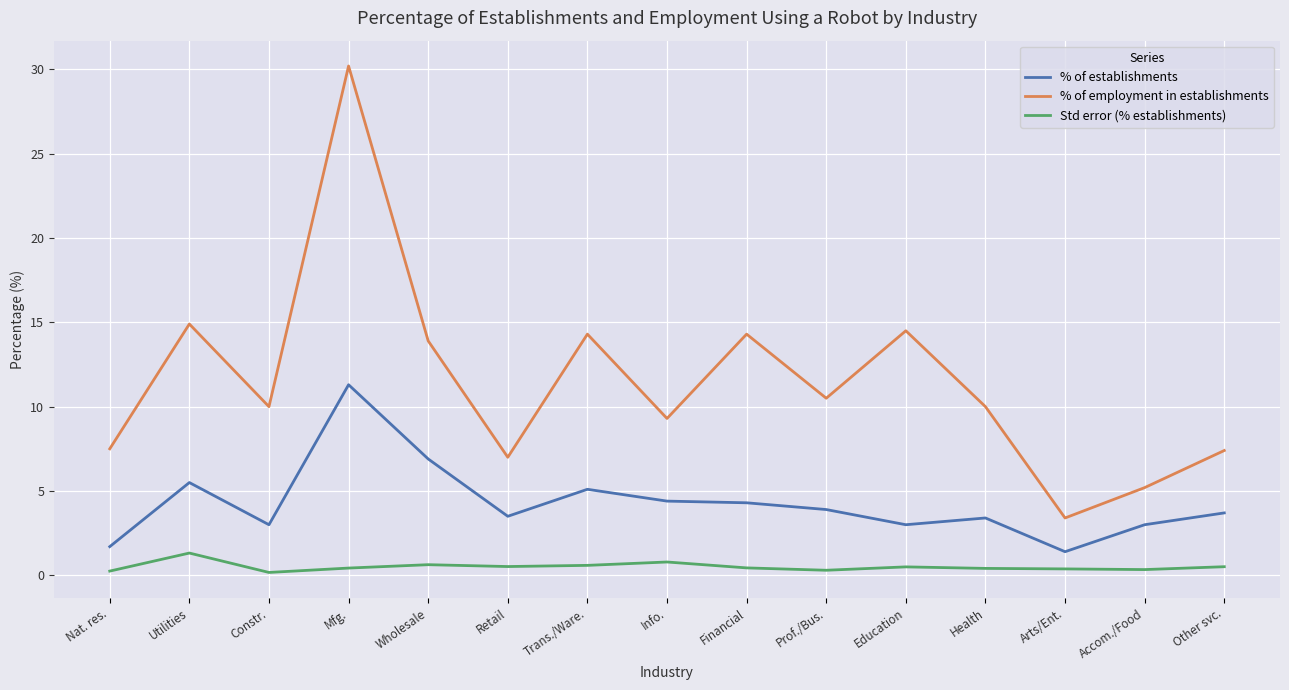

In Std error (% establishments), how many points are lower than both neighbors (excluding endpoints)?

4